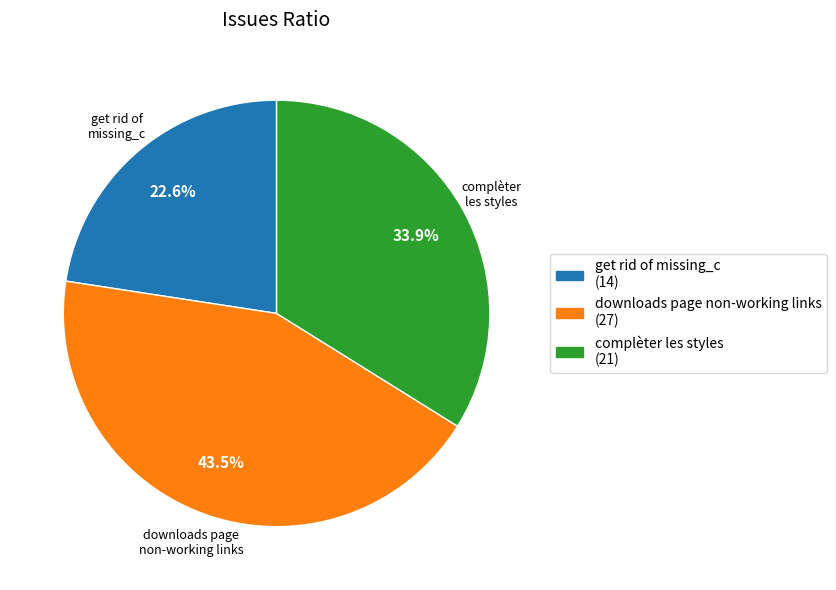

Is there a majority slice in this chart?

No